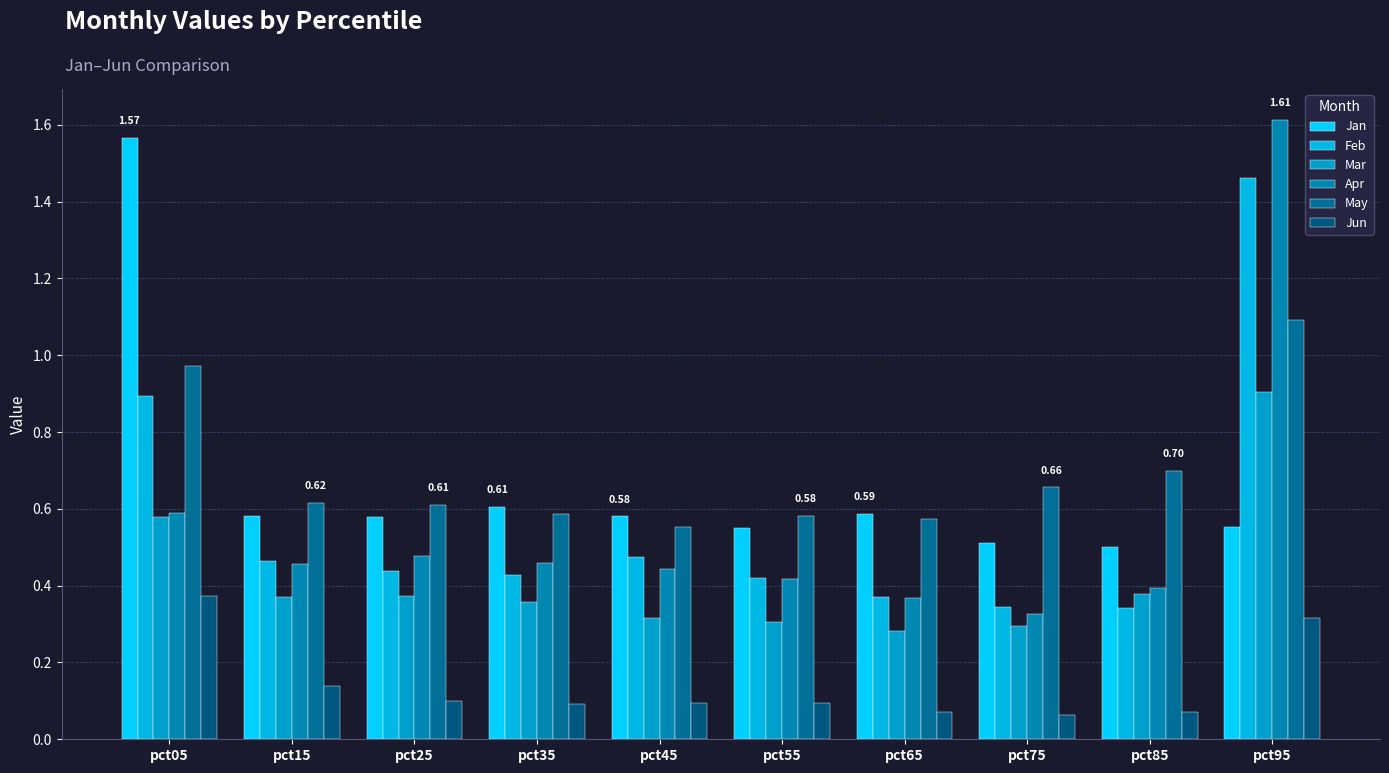

How many groups of bars are there?

10